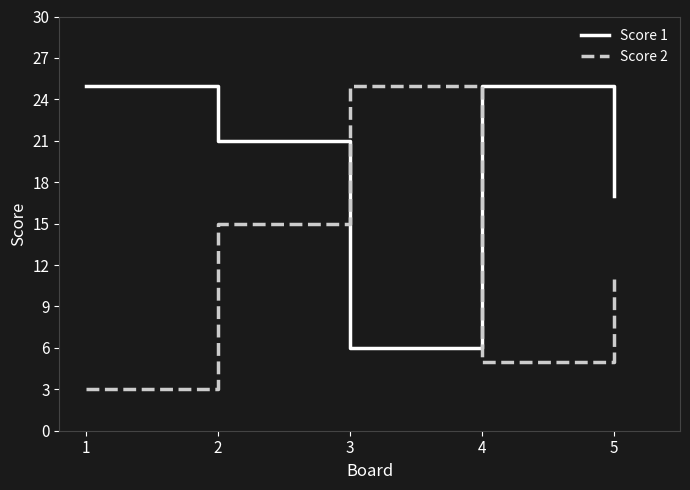

At how many categories does at least one series exceed 16?

5